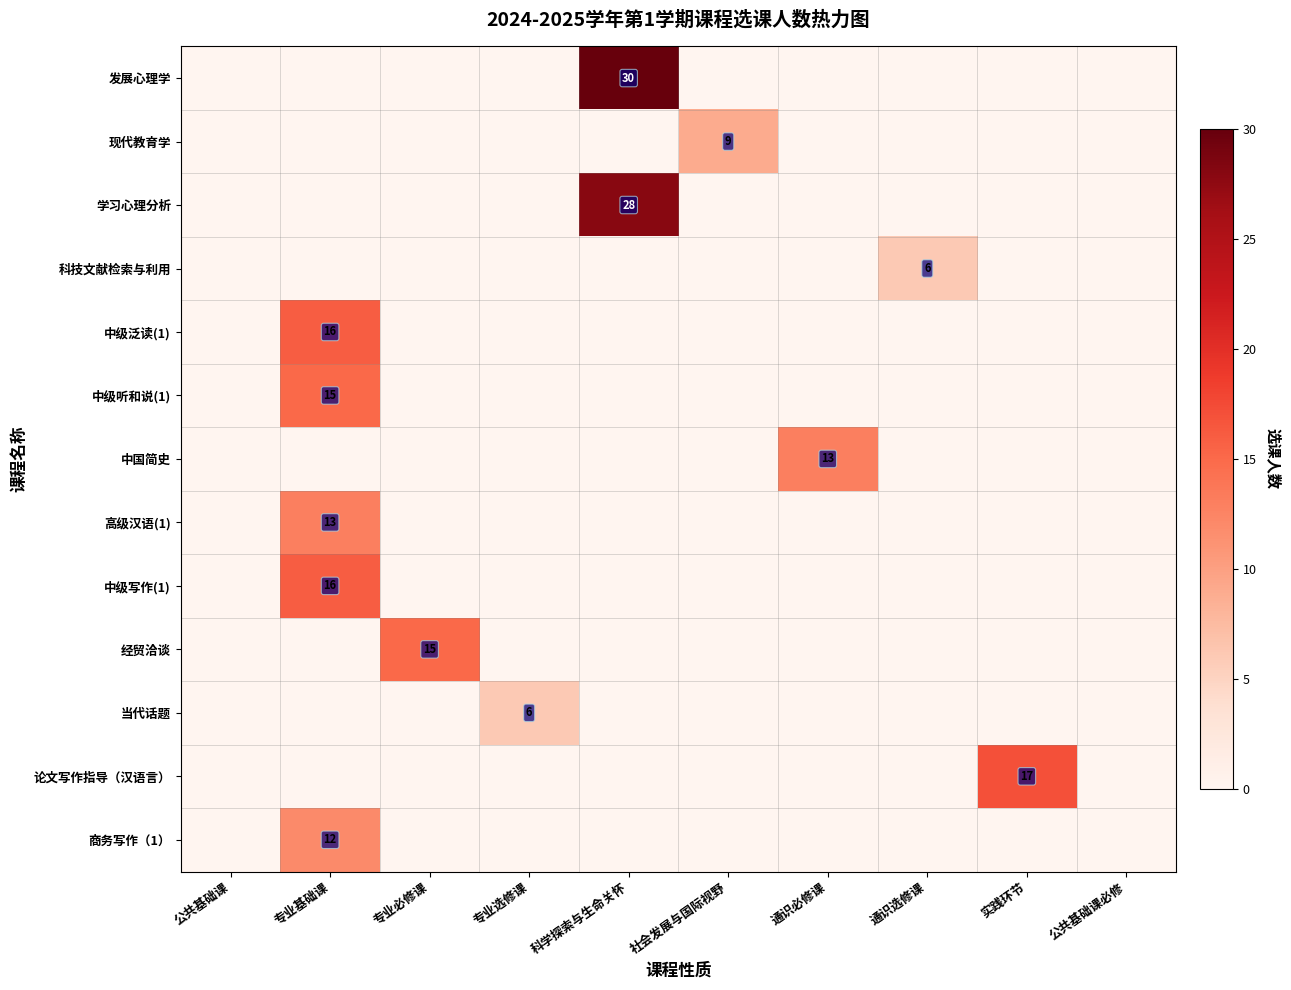

What is the greatest value displayed?

30